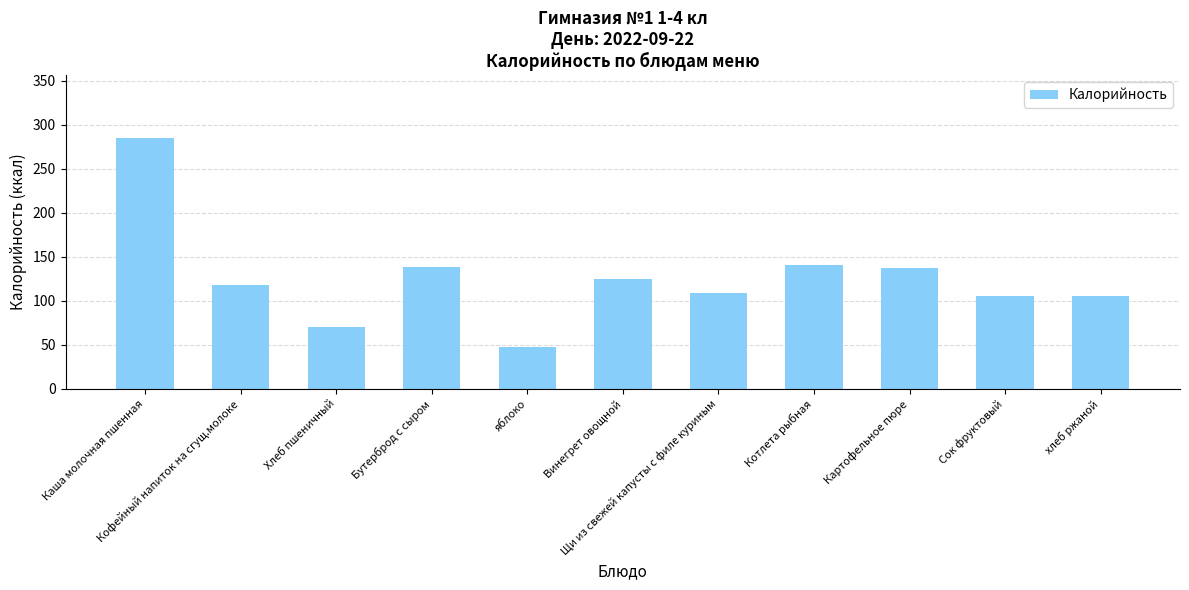

What is the label of the 2nd bar from the left?

Кофейный напиток на сгущ.молоке